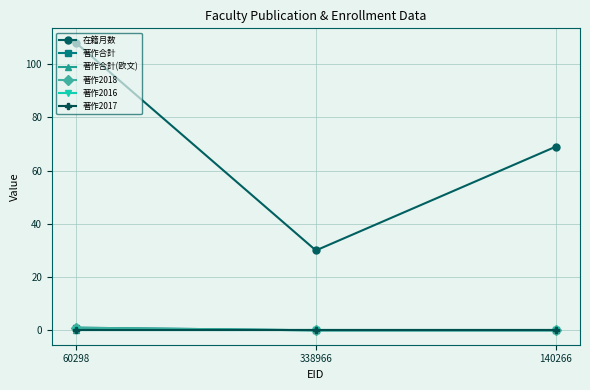

Does the chart have visible grid lines?

Yes